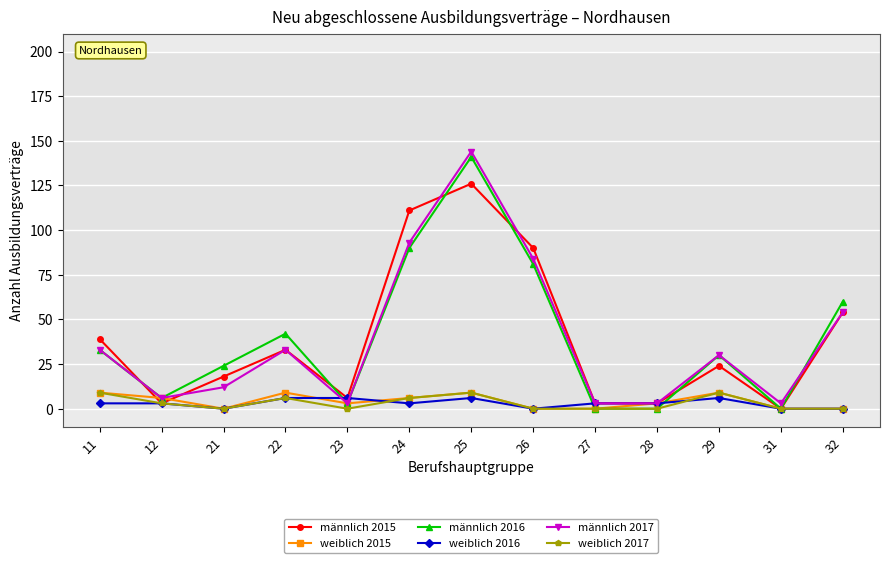

Reading left to right, what are all the values shown in this chart?

männlich 2015: 39	3	18	33	6	111	126	90	3	3	24	0	54
weiblich 2015: 9	6	0	9	3	6	9	0	0	3	9	0	0
männlich 2016: 33	6	24	42	3	90	141	81	0	0	30	0	60
weiblich 2016: 3	3	0	6	6	3	6	0	3	3	6	0	0
männlich 2017: 33	6	12	33	3	93	144	84	3	3	30	3	54
weiblich 2017: 9	3	0	6	0	6	9	0	0	0	9	0	0